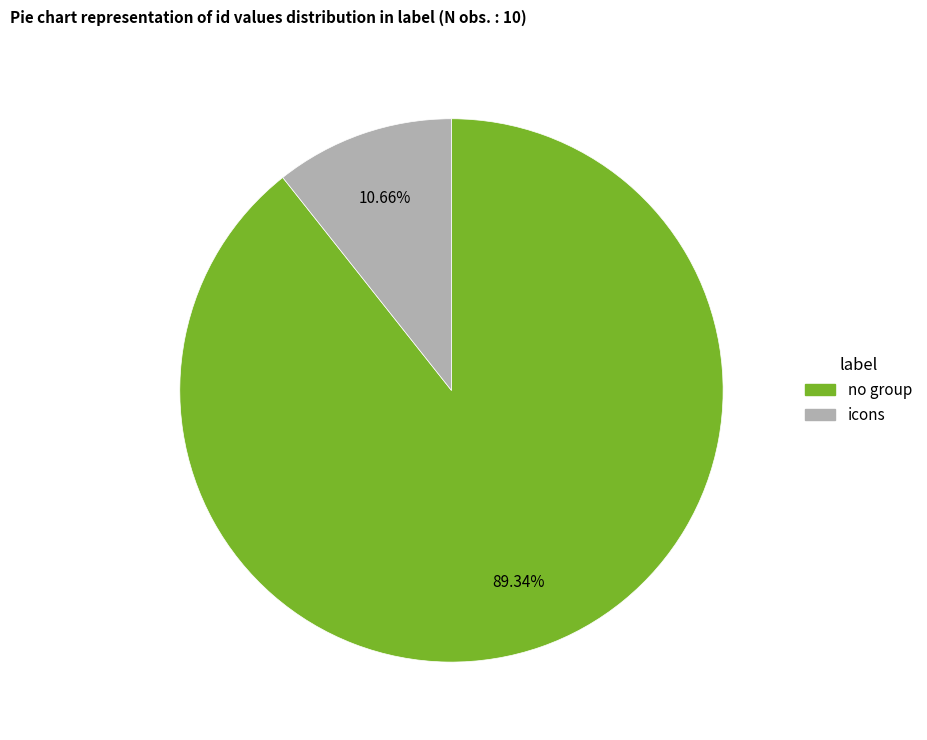

Is there a majority slice in this chart?

Yes